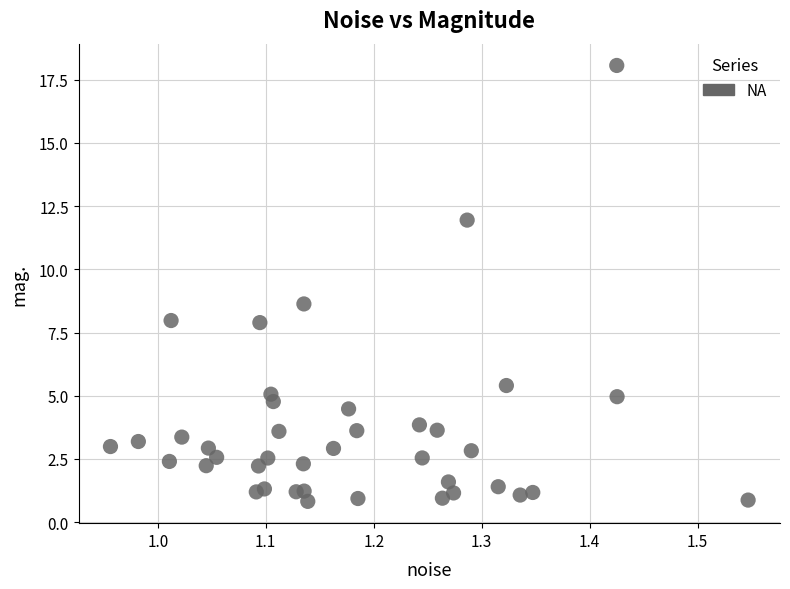

What is the range of X values (max minus min)?

0.6